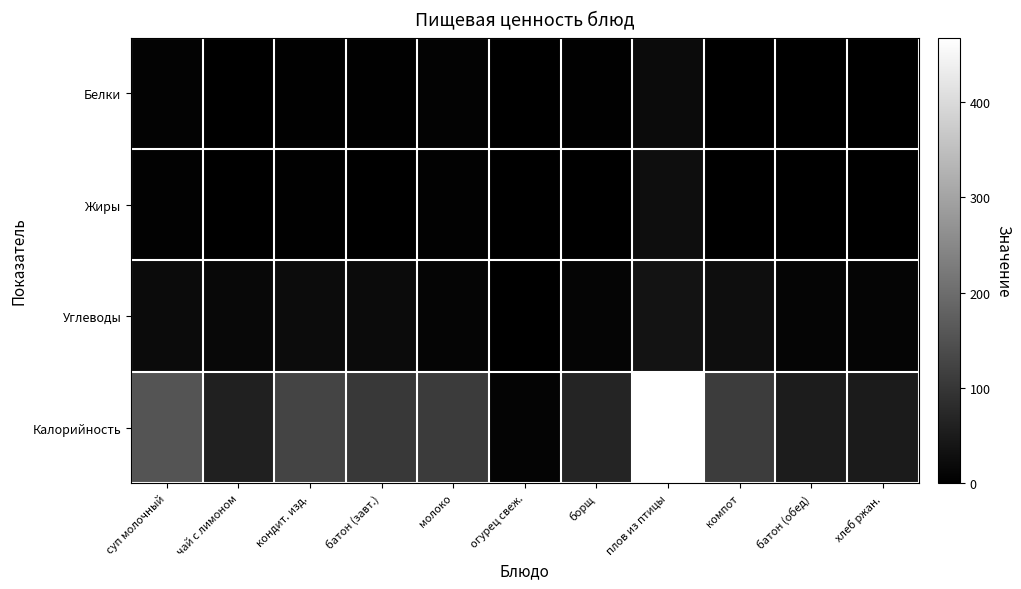

What is the greatest value displayed?

467.4